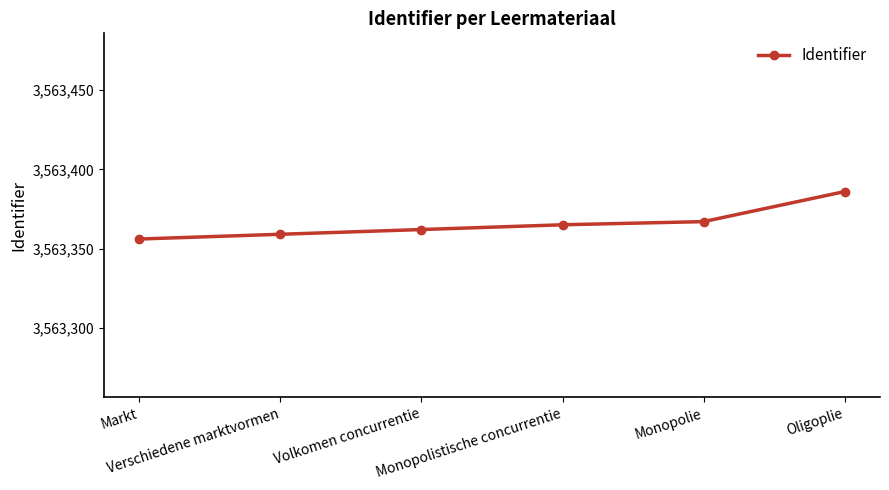

True or false: the data shows 3563367 at Monopolie.

True